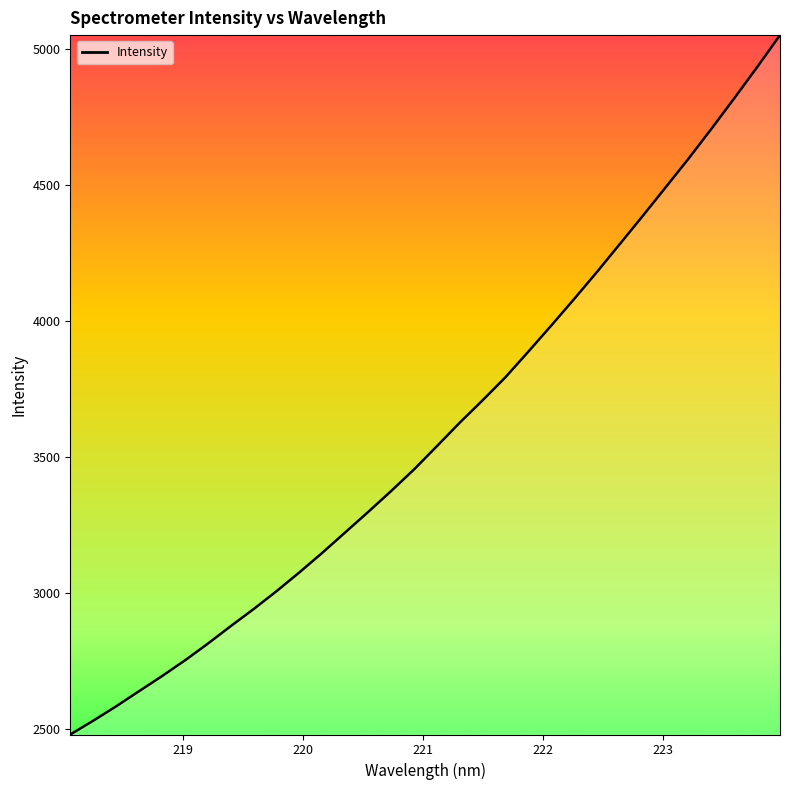

What is the difference between the maximum and minimum values?

2574.1